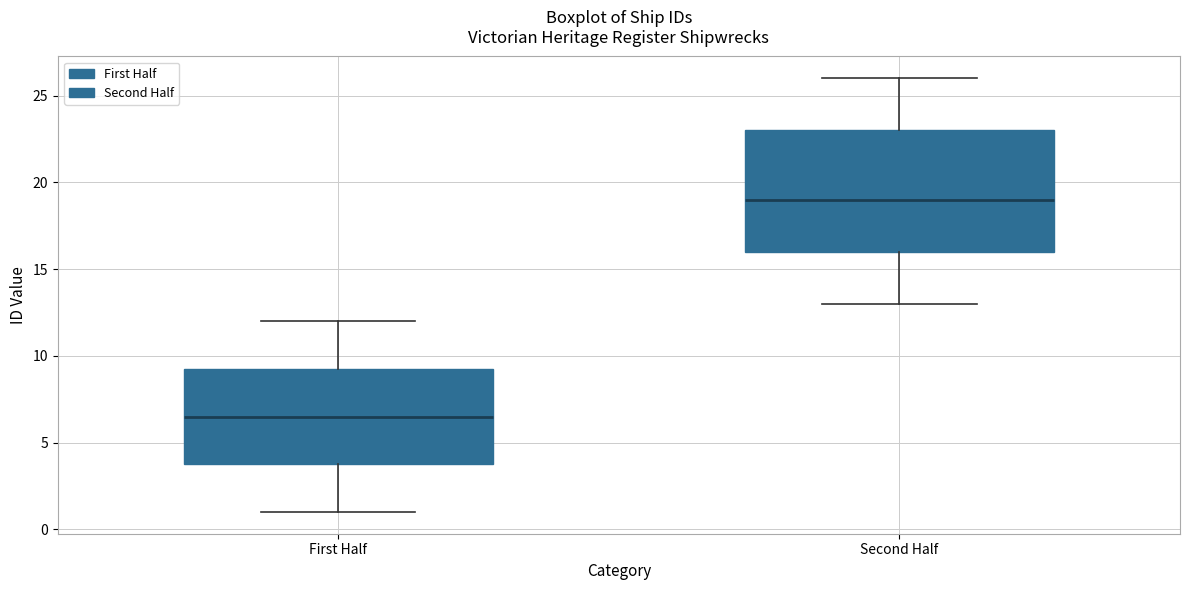

Which box has the lowest median line?

First Half